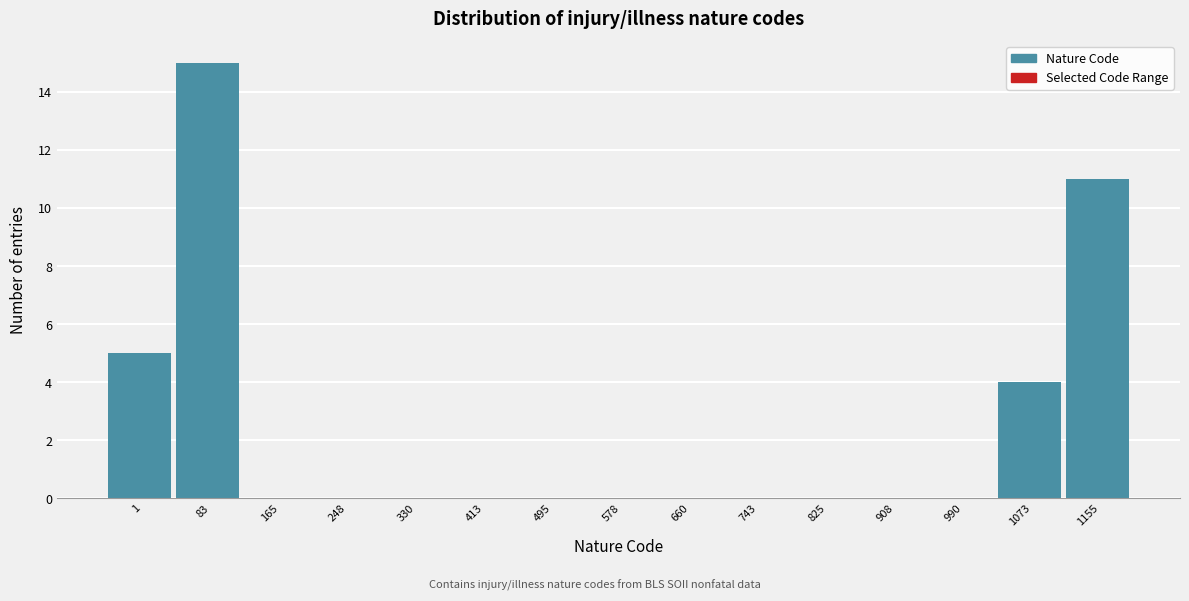

Reading right to left, list all the values displayed in this chart.

1155=11	1073=4	990=0	908=0	825=0	743=0	660=0	578=0	495=0	413=0	330=0	248=0	165=0	83=15	1=5